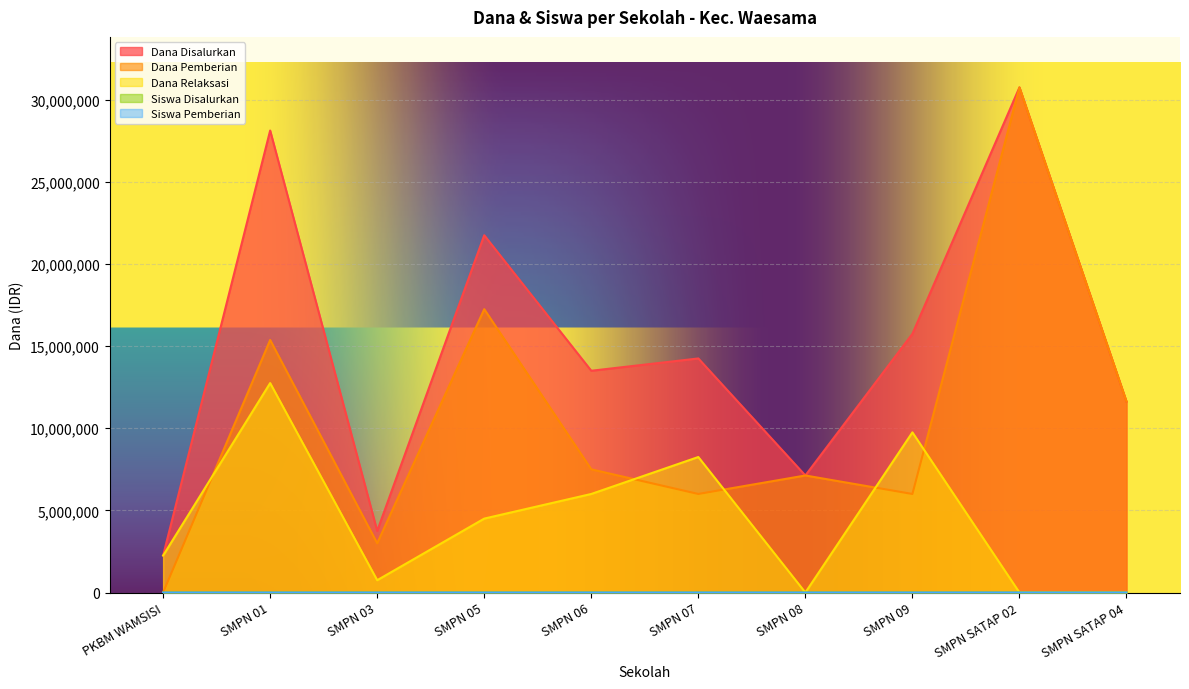

Is the value of Siswa Pemberian at SMPN 07 greater than the value of Dana Disalurkan at SMPN 03?

No